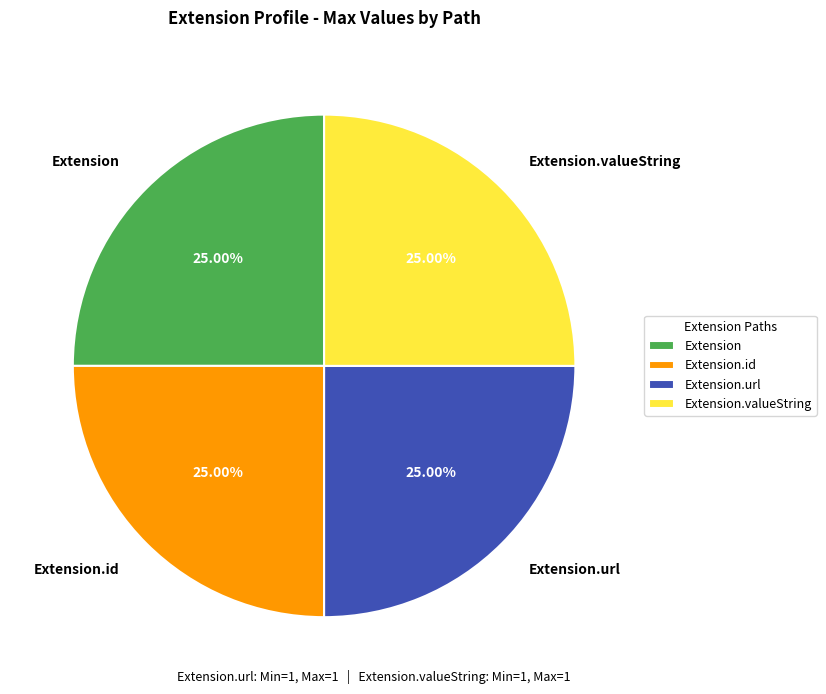

To the nearest percent, what percentage of the pie is Extension.url?

25%